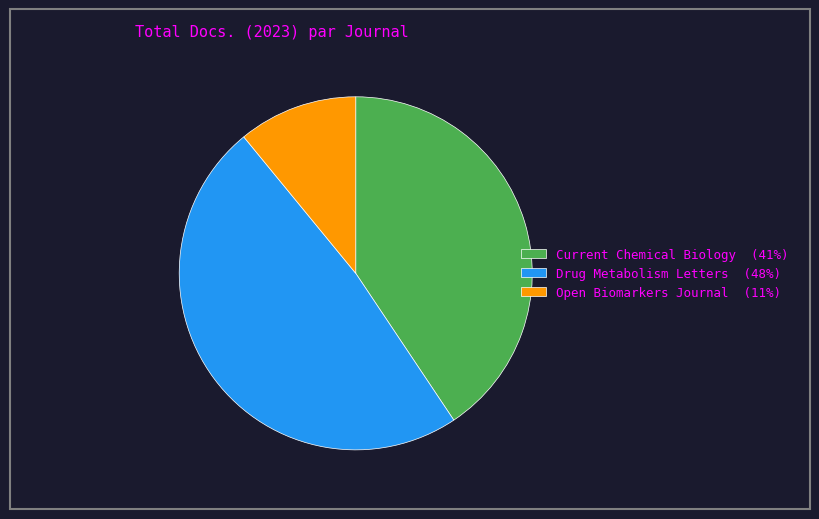

Which slice is the largest?

Drug Metabolism Letters